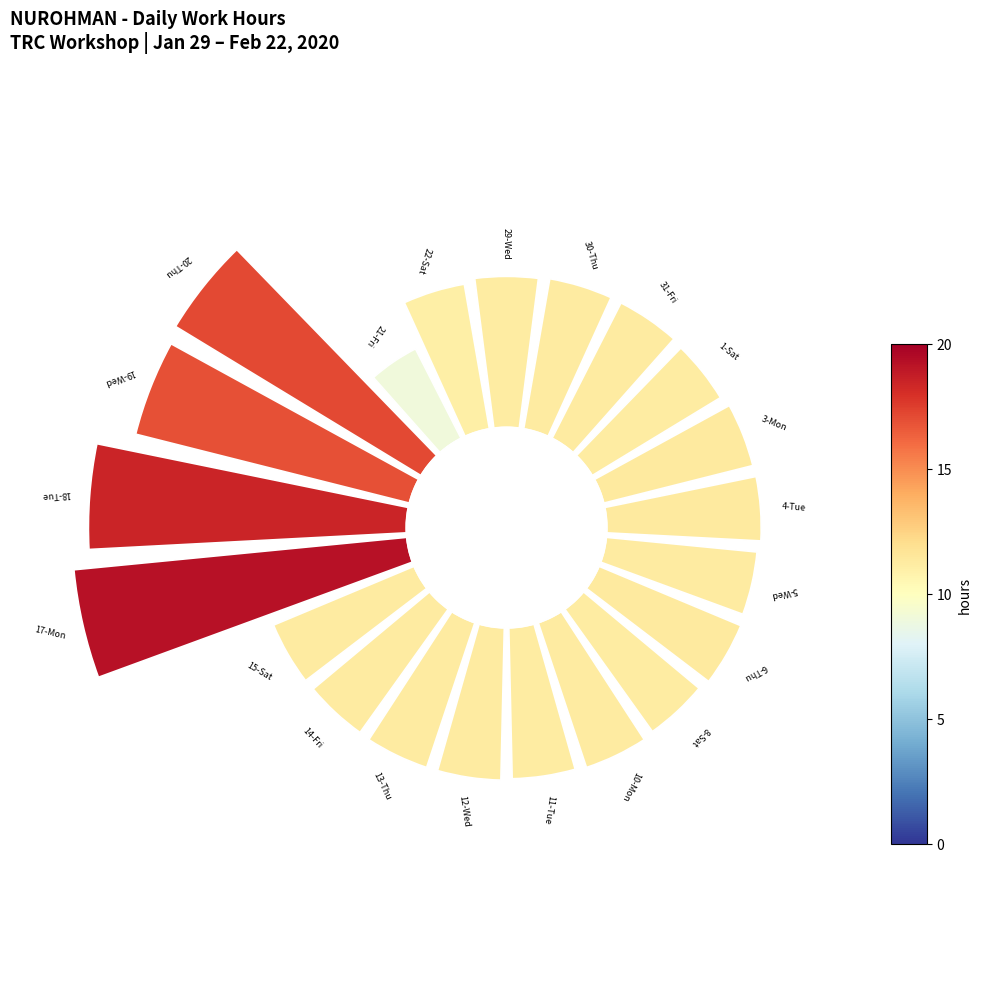

Combined, what portion of the pie is 12-Wed and 22-Sat?

8.0%